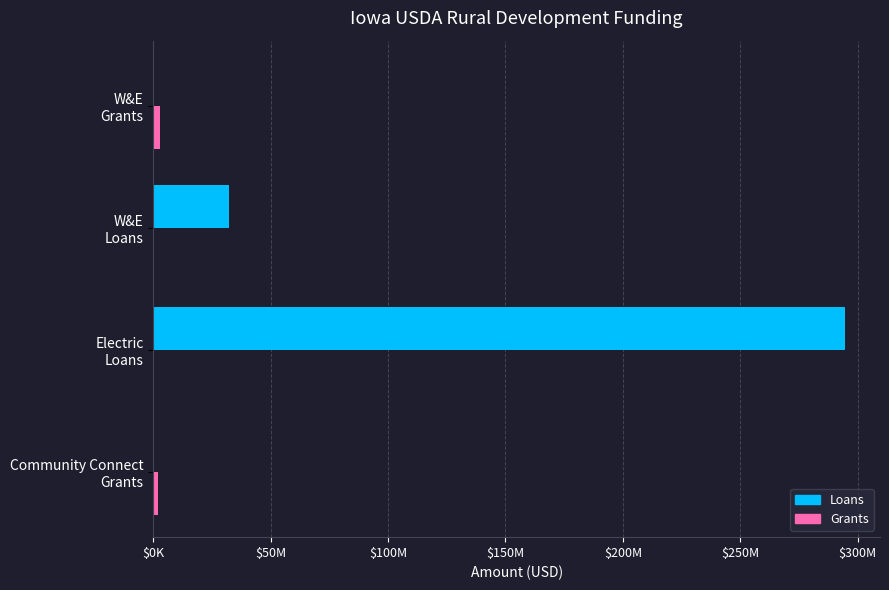

How many data points in Grants are less than 1936883?

2